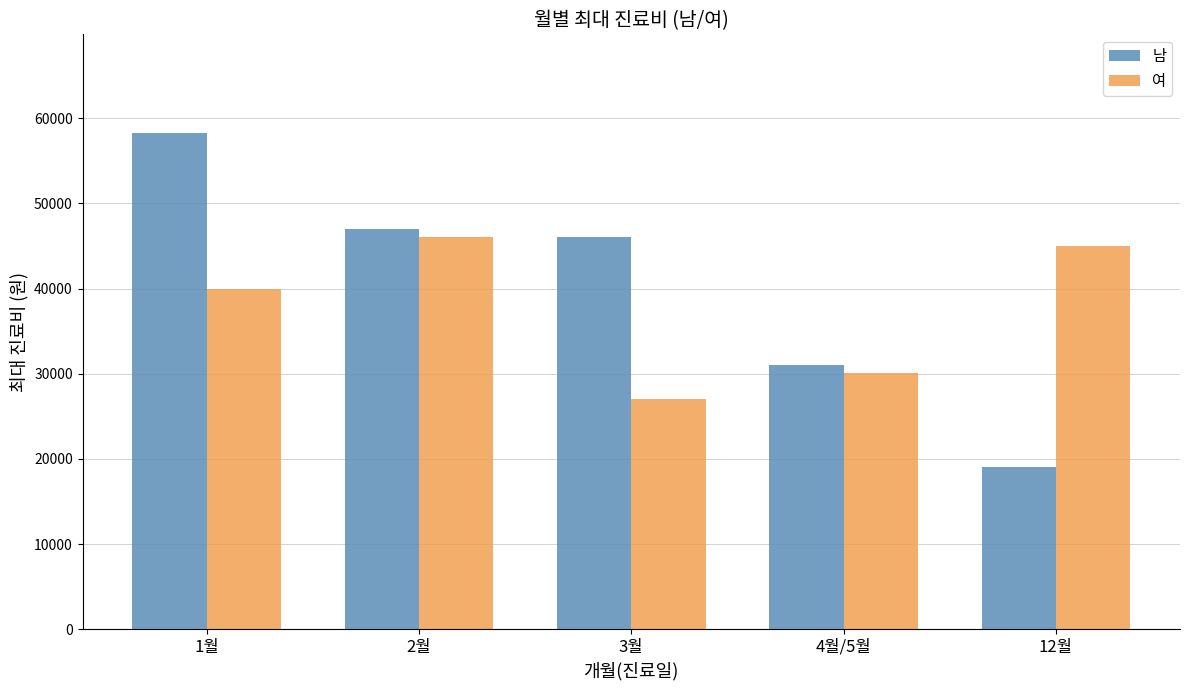

Reading right to left, transcribe all the data shown in this chart.

남: 12월=19000	4월/5월=31000	3월=46000	2월=47000	1월=58200
여: 12월=45000	4월/5월=30100	3월=27000	2월=46000	1월=40000